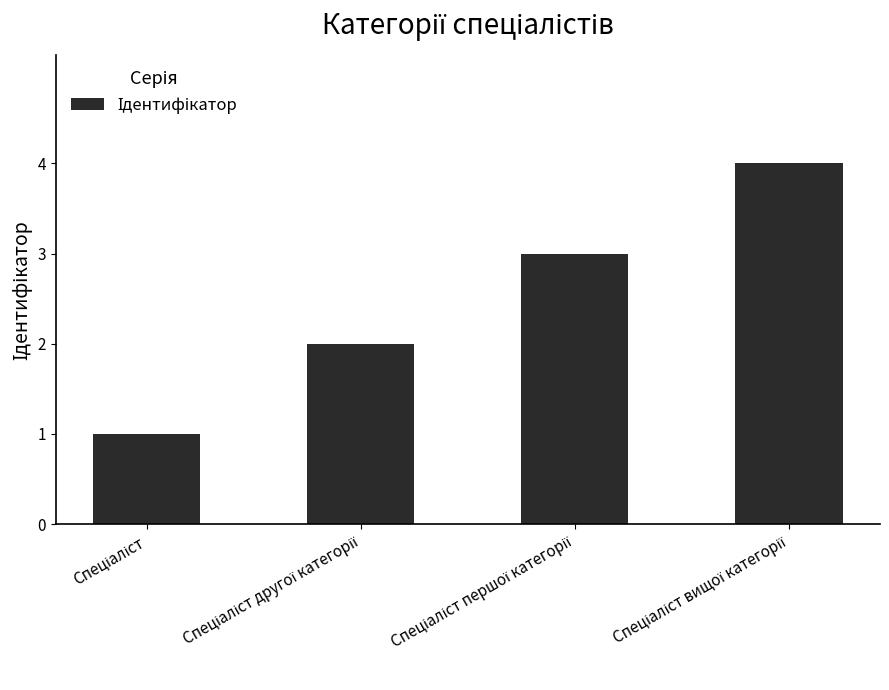

What is the value of the 3rd bar from the left?

3